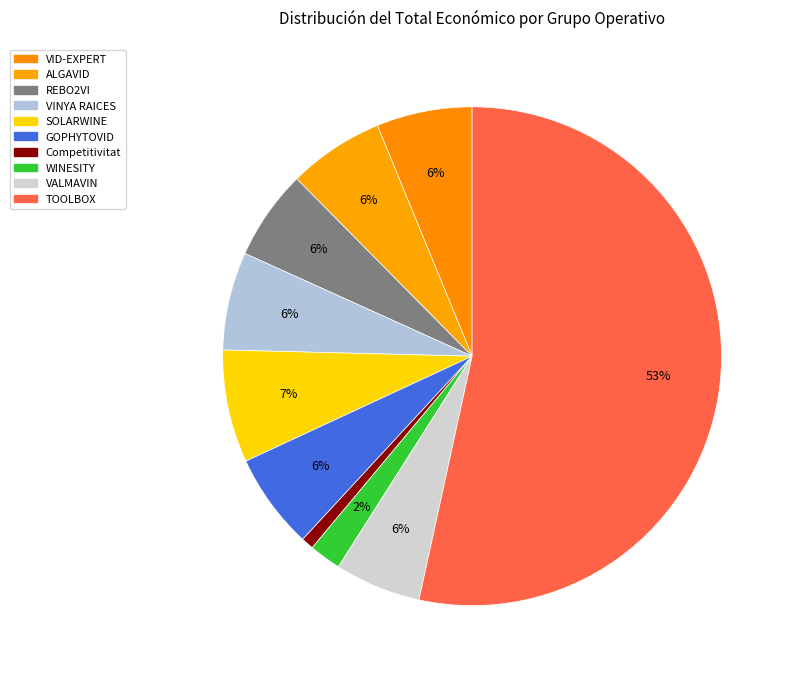

Count the number of slices in the pie.

10